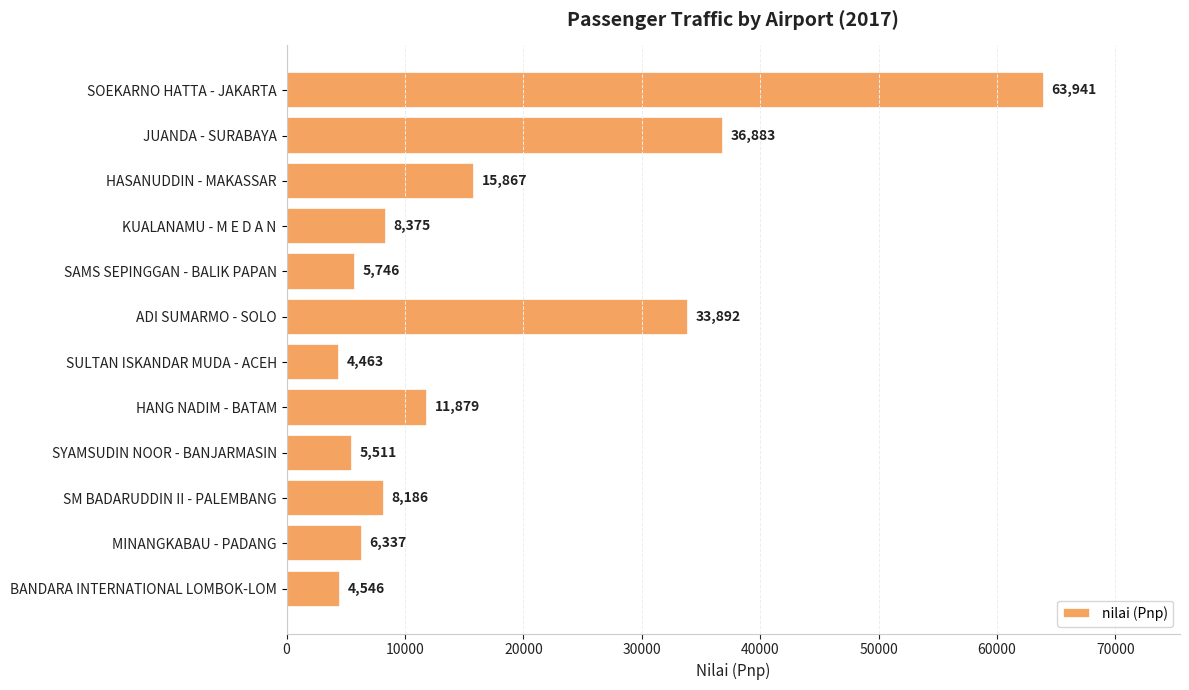

What is the sum of all values?

205626